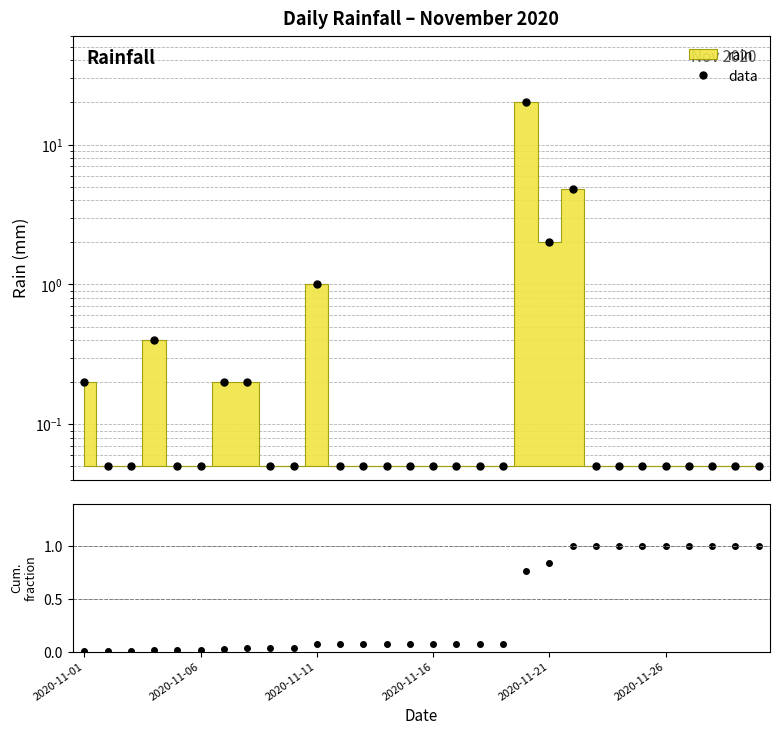

The chart shows a value of 0.0 at 15. True or false?

False